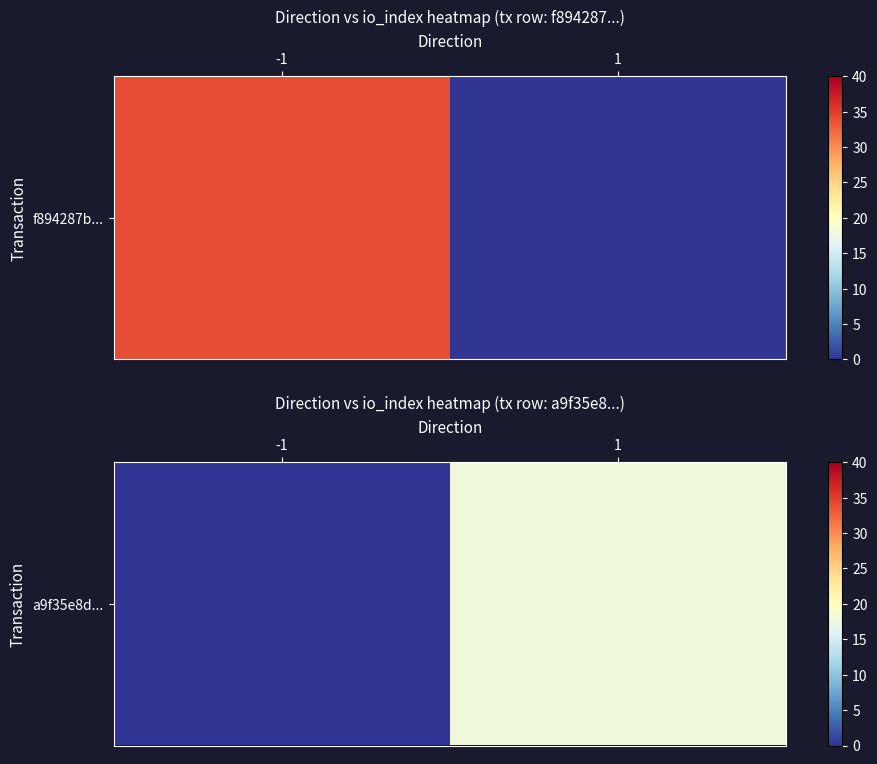

Where is the data nearest to the value 9?

-1